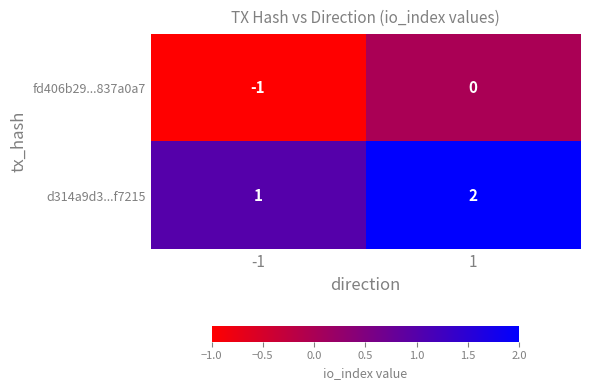

Which label corresponds to the smallest value in the chart?

-1